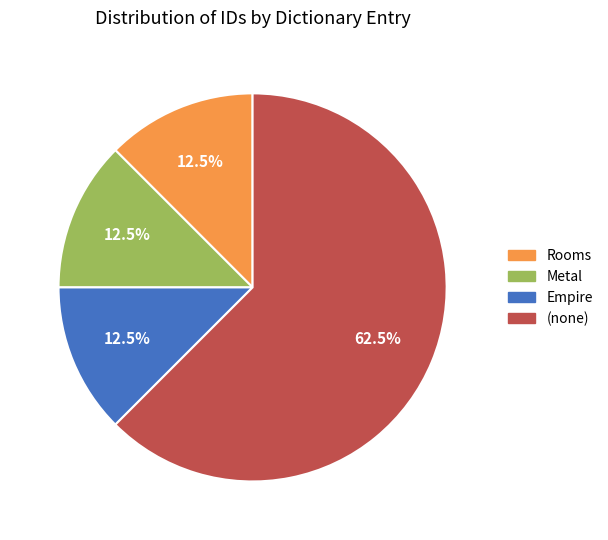

Which category has the biggest portion of the pie?

(none)